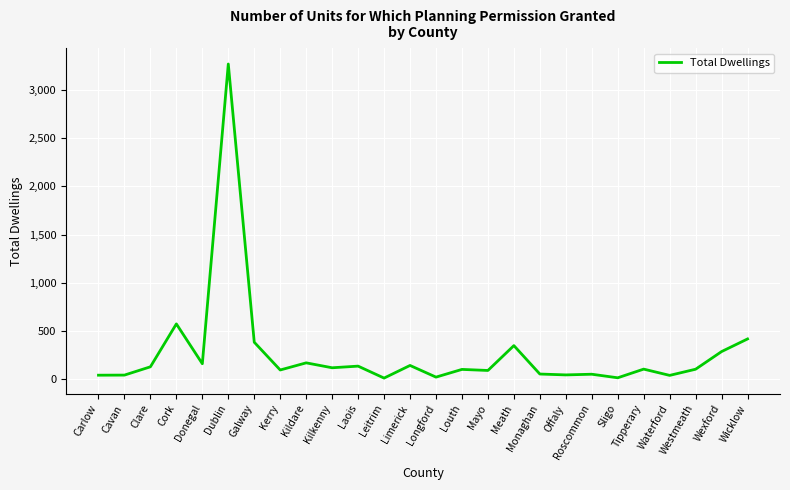

The chart shows a value of 96 at Kerry. True or false?

True